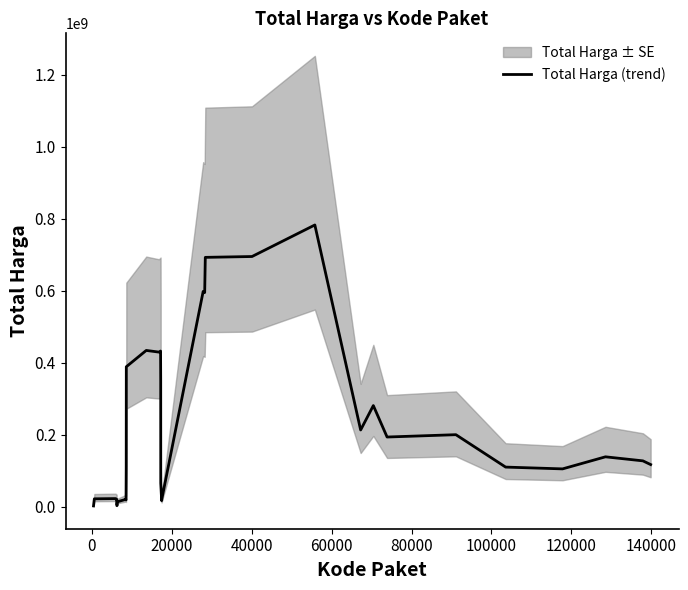

What is the sum of all values?

7295664465